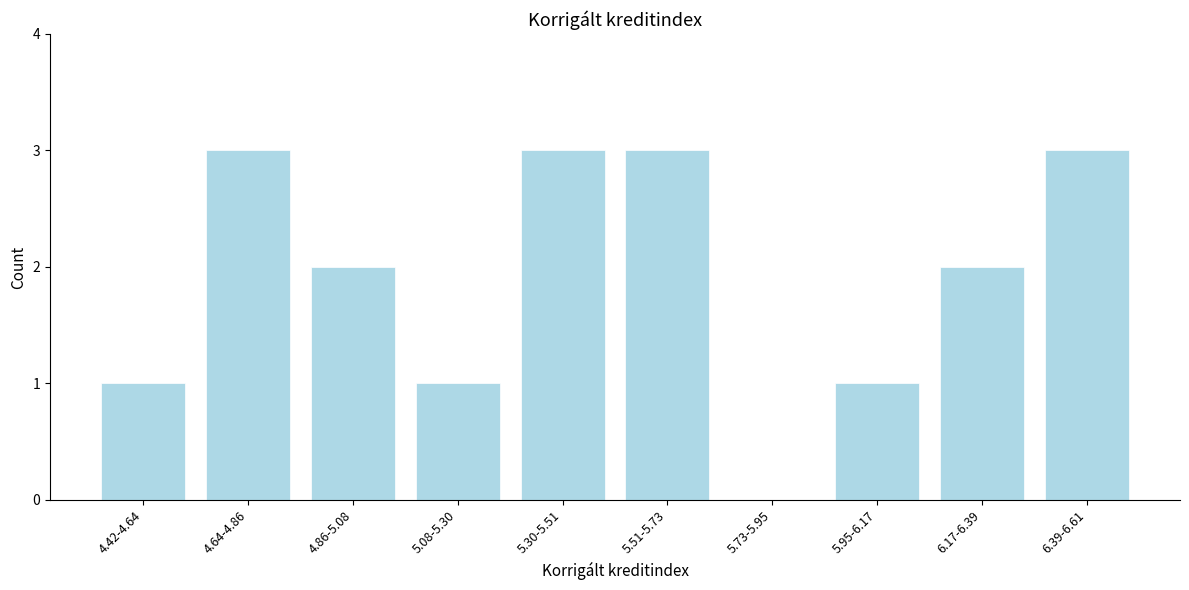

Reading right to left, what are all the values shown in this chart?

6.39-6.61=3	6.17-6.39=2	5.95-6.17=1	5.73-5.95=0	5.51-5.73=3	5.30-5.51=3	5.08-5.30=1	4.86-5.08=2	4.64-4.86=3	4.42-4.64=1